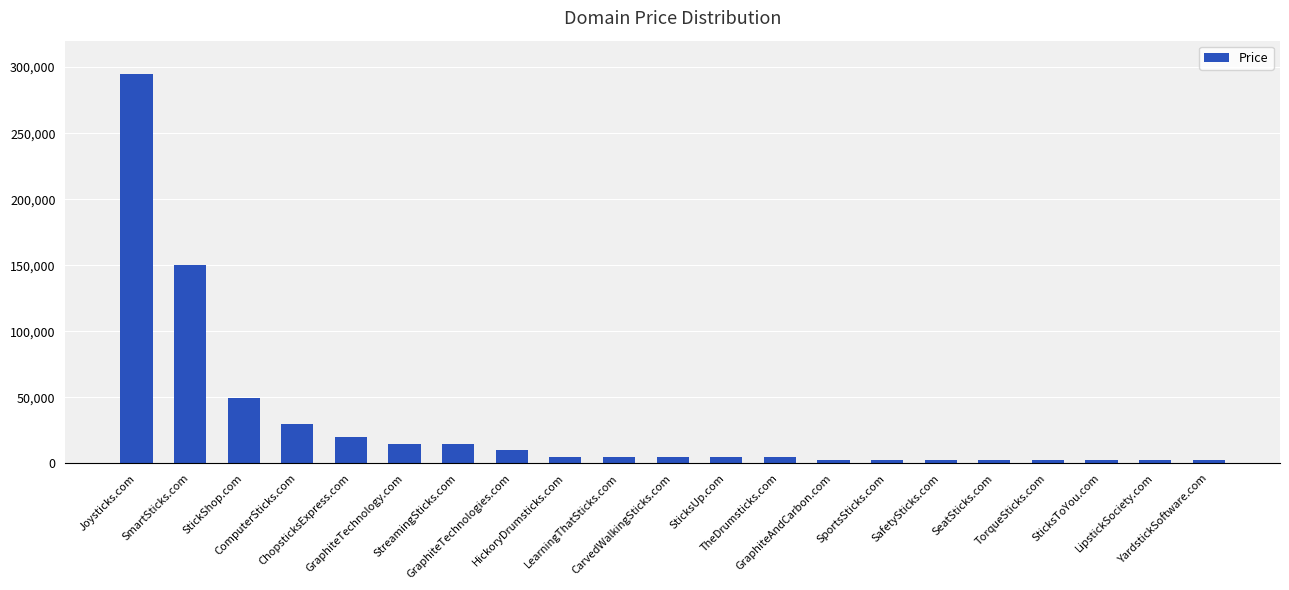

What is the label of the 21st bar from the left?

YardstickSoftware.com